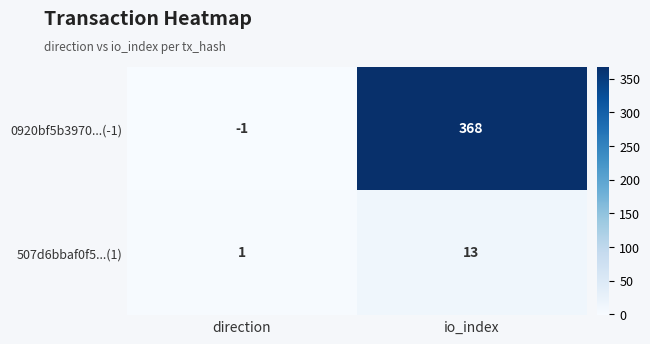

Reading right to left, list all the values displayed in this chart.

0920bf5b3970...(-1): 368	-1
507d6bbaf0f5...(1): 13	1